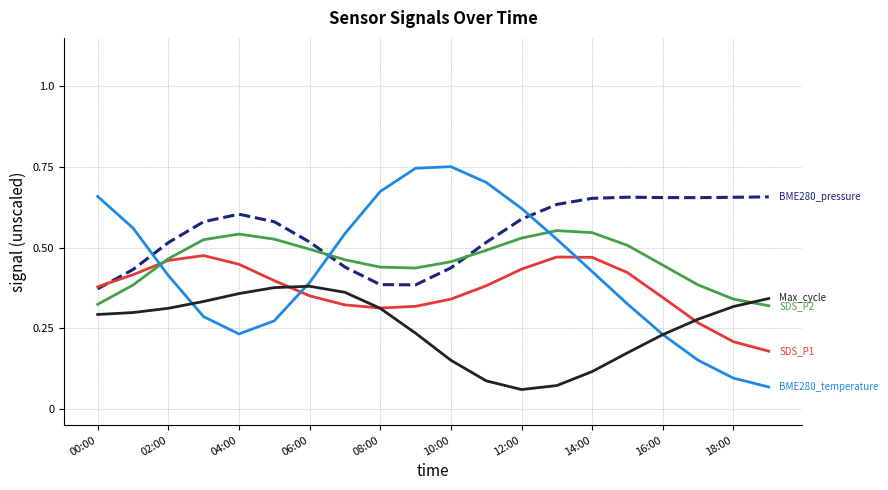

How many lines are shown in the chart?

5